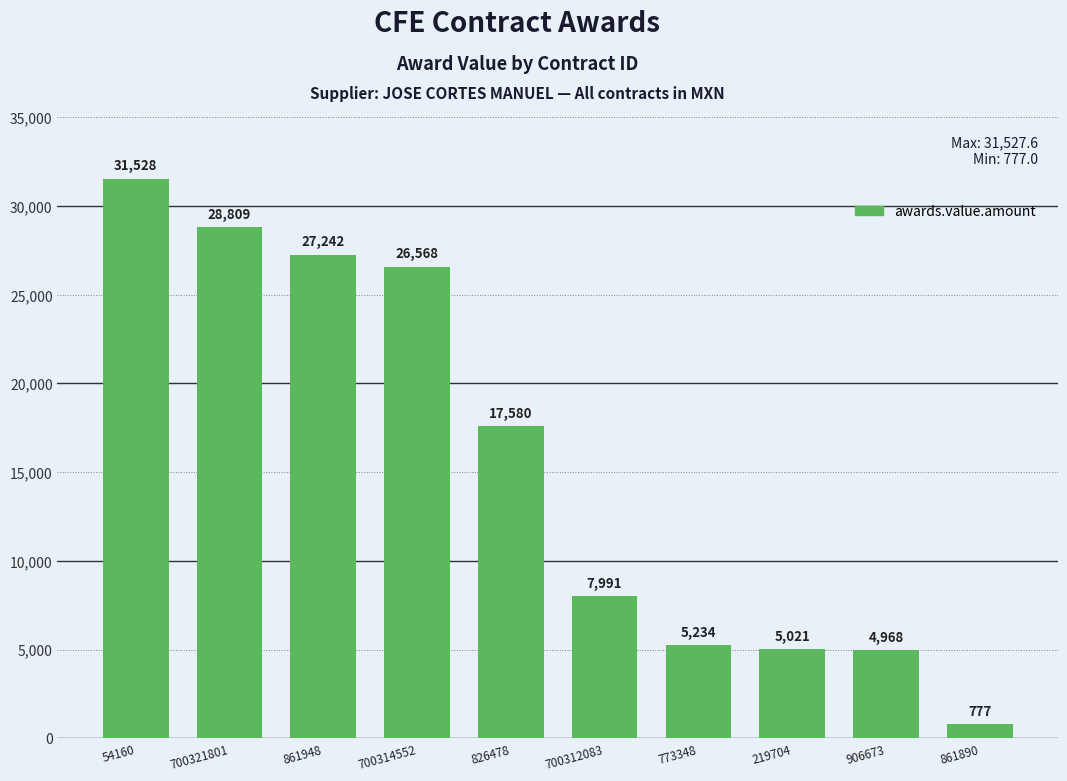

What is the greatest value displayed?

31527.6